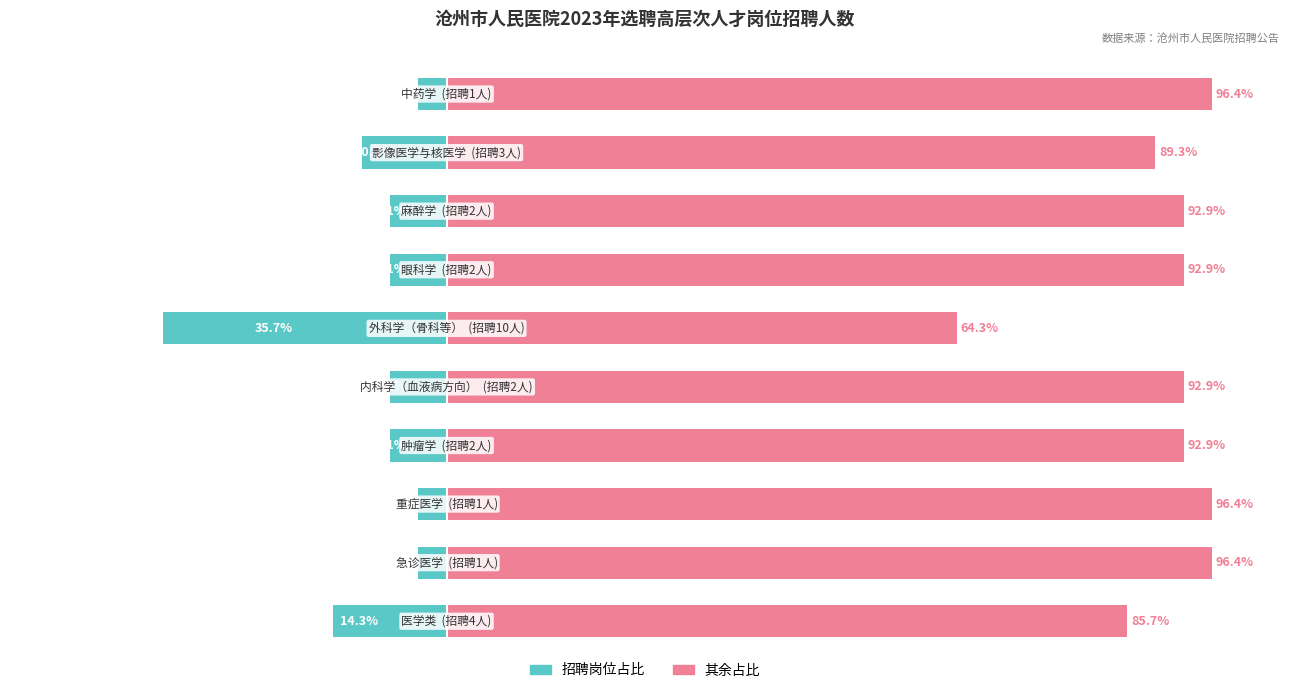

Reading right to left, extract all data points from this chart.

招聘岗位占比（左）: 9=-3.6	8=-10.7	7=-7.1	6=-7.1	5=-35.7	4=-7.1	3=-7.1	2=-3.6	1=-3.6	0=-14.3
其余占比（右）: 9=96.4	8=89.3	7=92.9	6=92.9	5=64.3	4=92.9	3=92.9	2=96.4	1=96.4	0=85.7